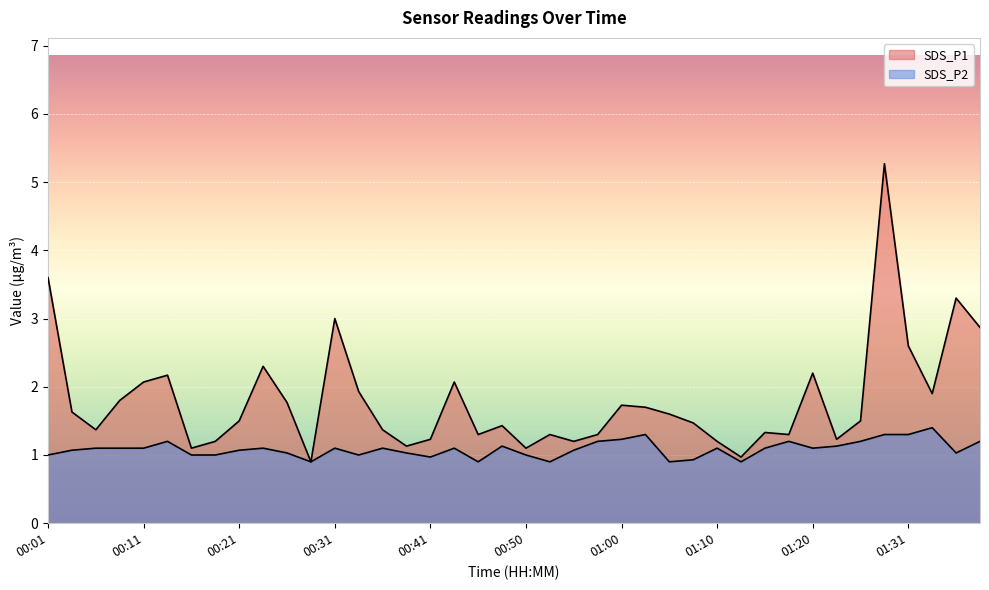

In SDS_P1, how many points are lower than both neighbors (excluding endpoints)?

11